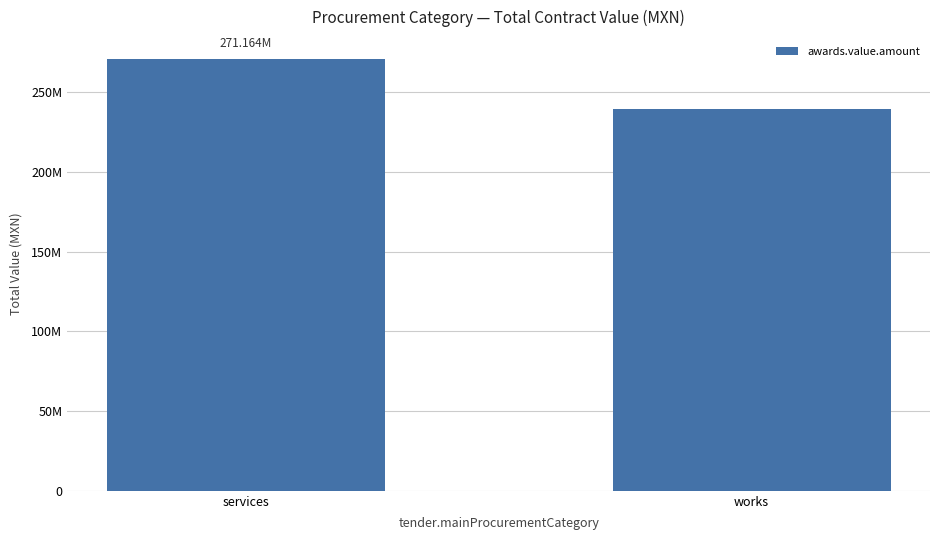

Is it true that the value at services is 271163966.3?

True